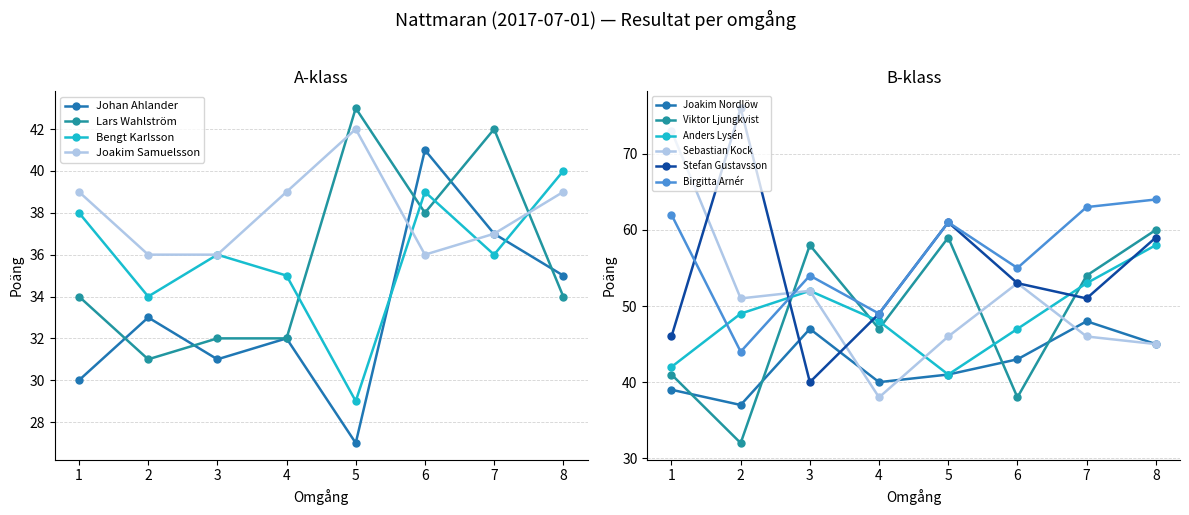

Which series has the largest total across all categories?

Joakim Samuelsson